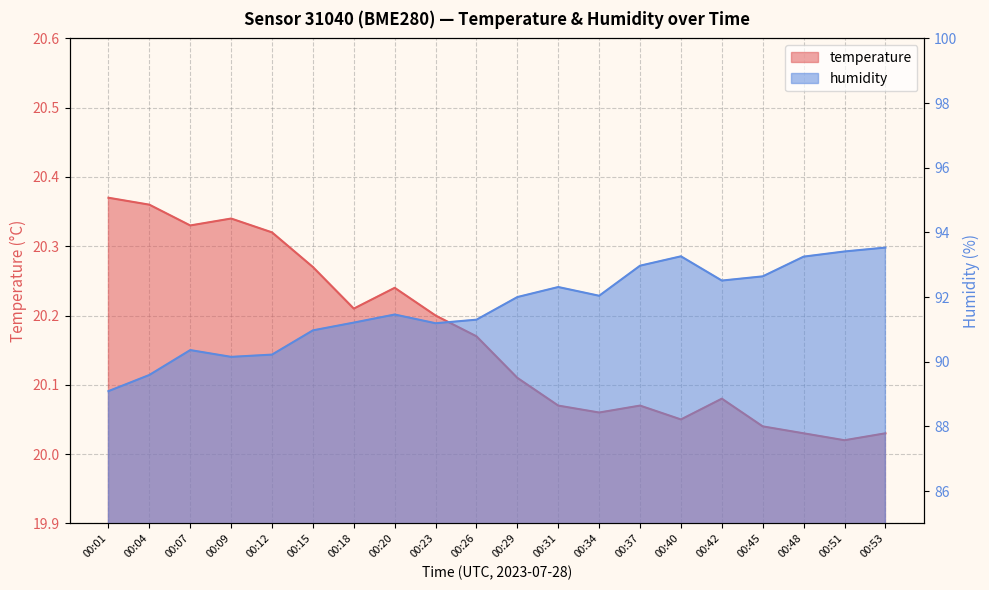

At which label does humidity reach its peak?

00:53